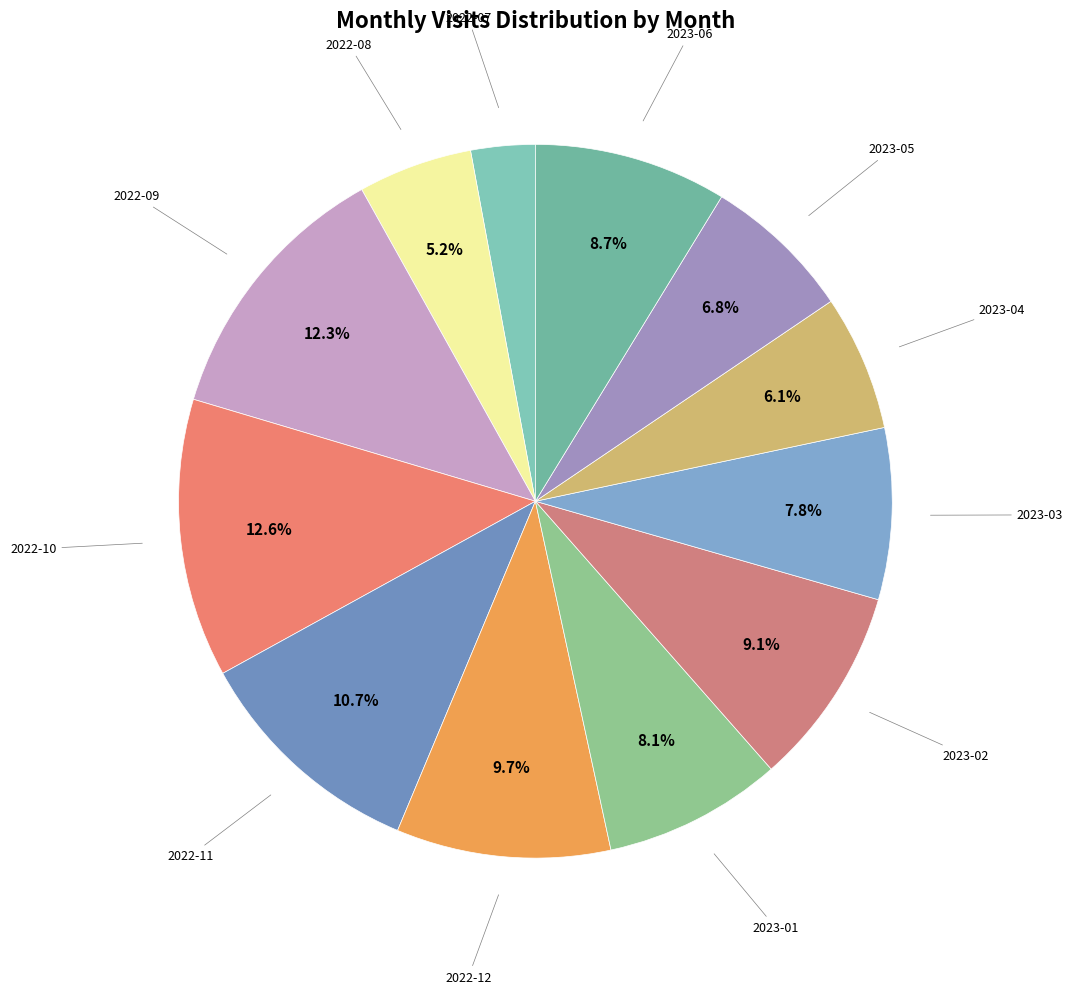

How many segments does this pie chart have?

12